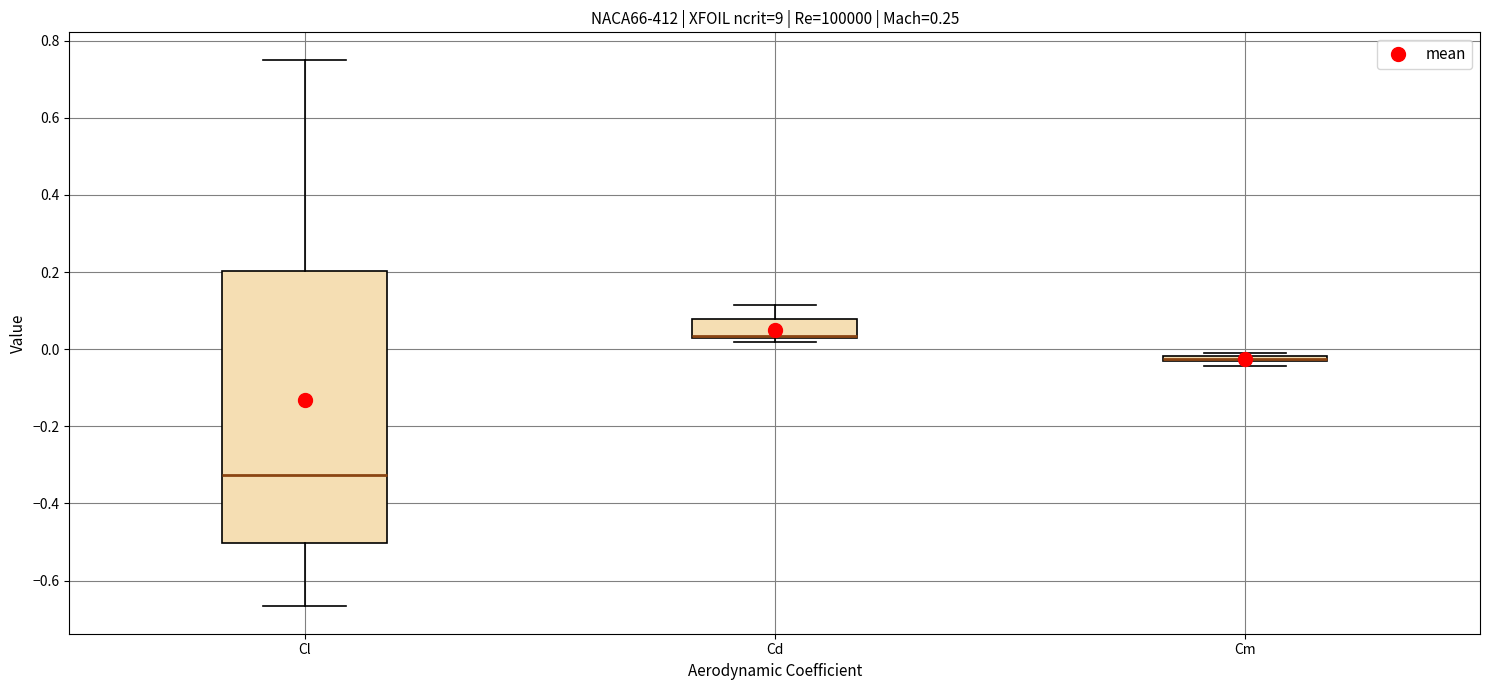

Where is the lower edge of the box for Cl on the y-axis? The values are not printed on the chart, so give them approximately, as read against the axis.

-0.50